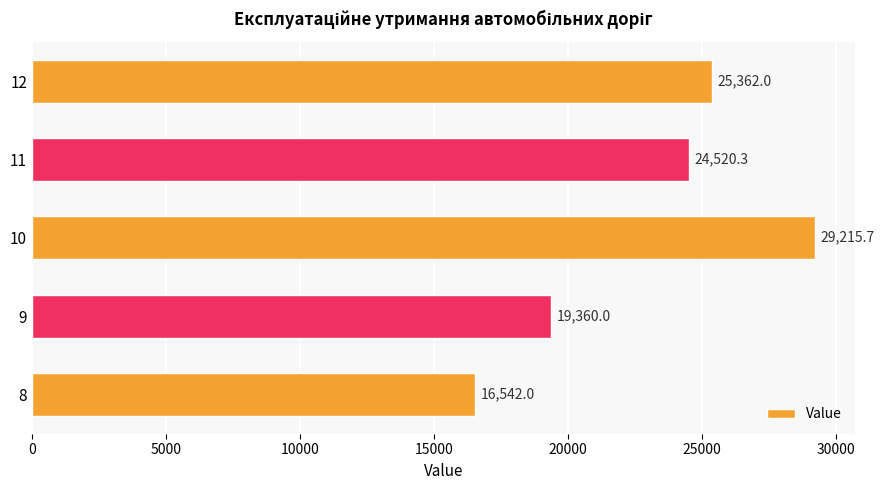

The value at 12 is 44015.2. True or false?

False